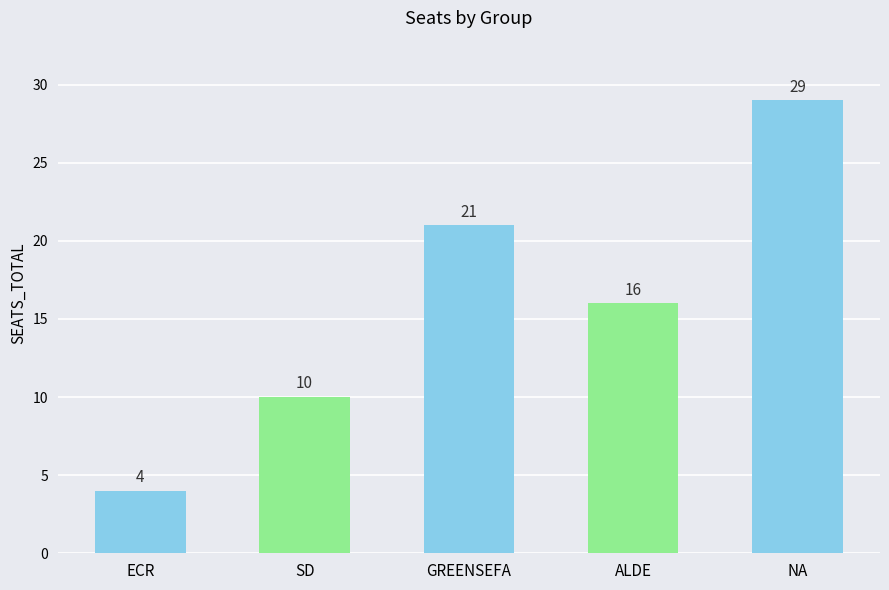

Count the values in the range 10 to 21.

3